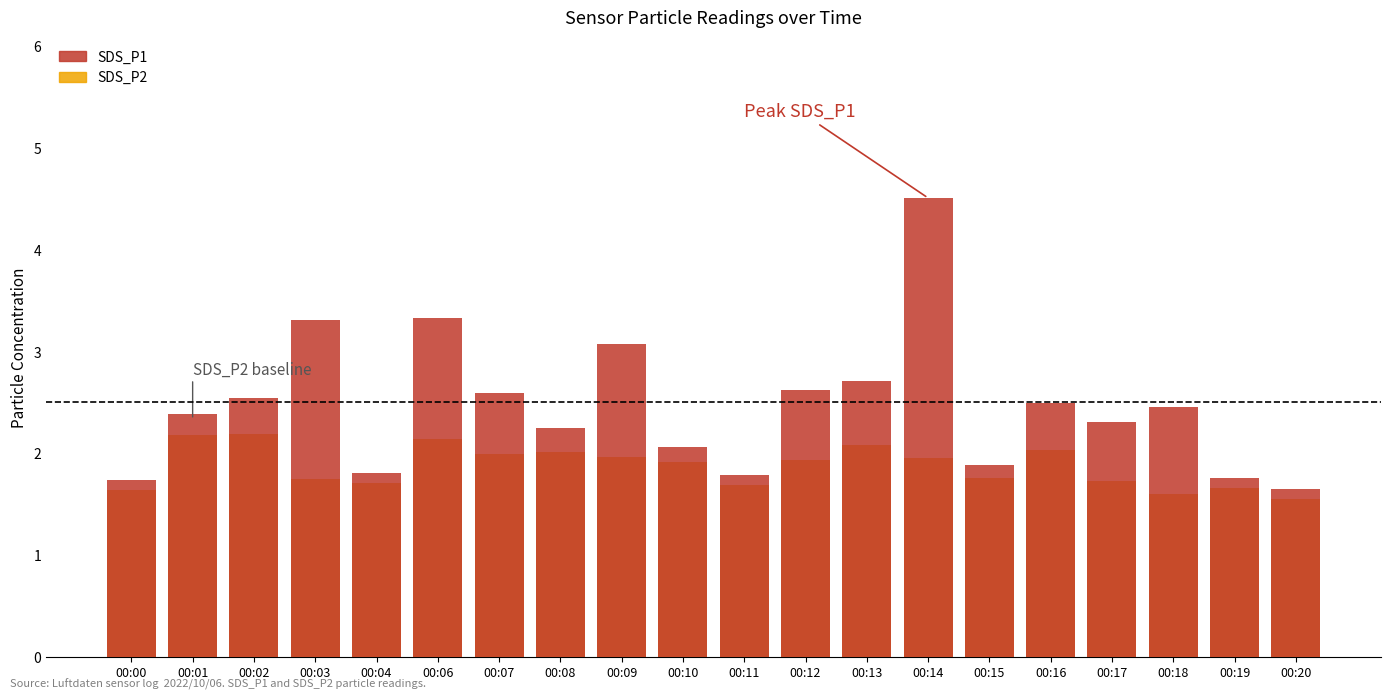

What is the total value across all series at 00:01?

4.6